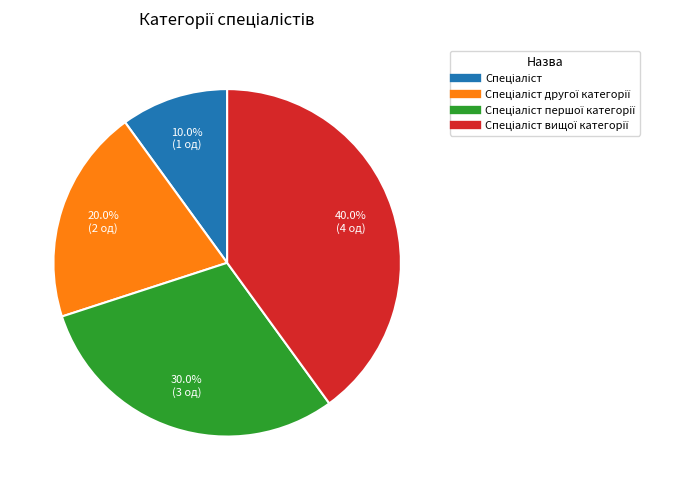

Count the number of slices in the pie.

4